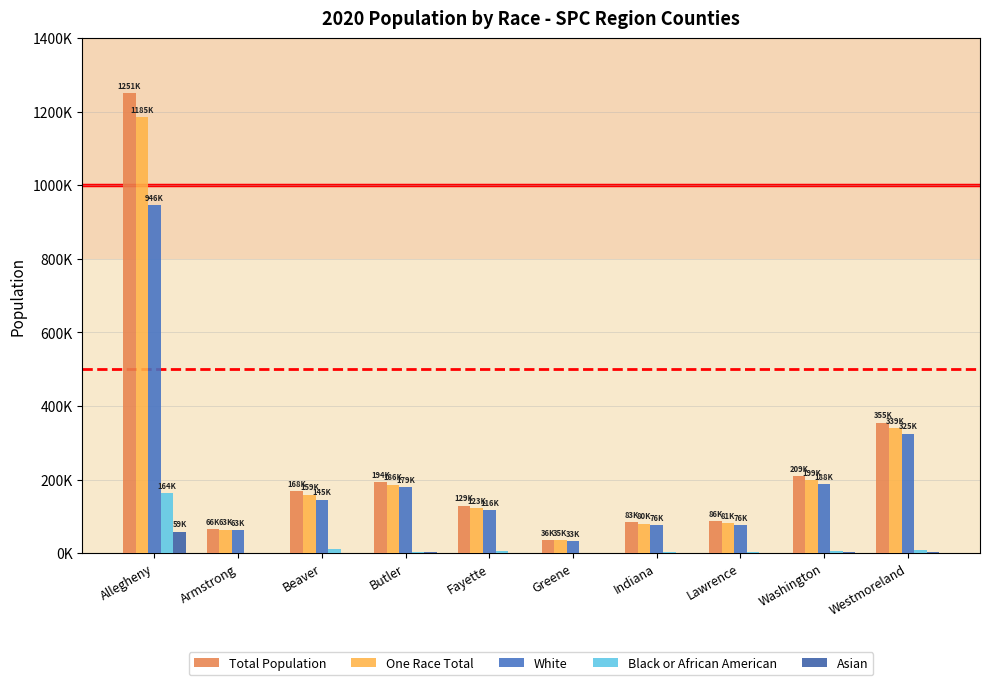

At how many categories does at least one series exceed 693187?

1